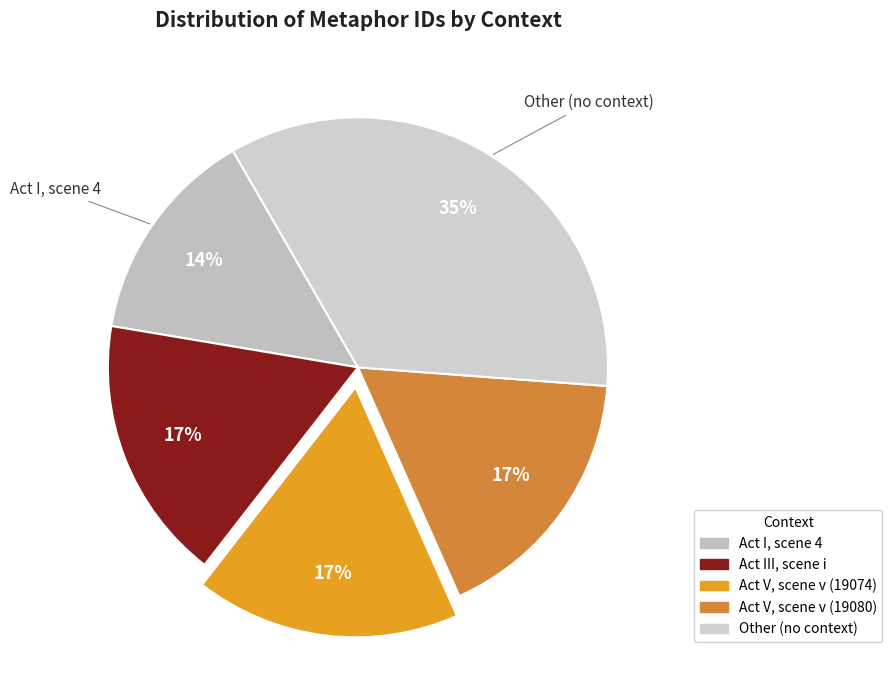

What is the smallest slice in the pie chart?

Act I, scene 4